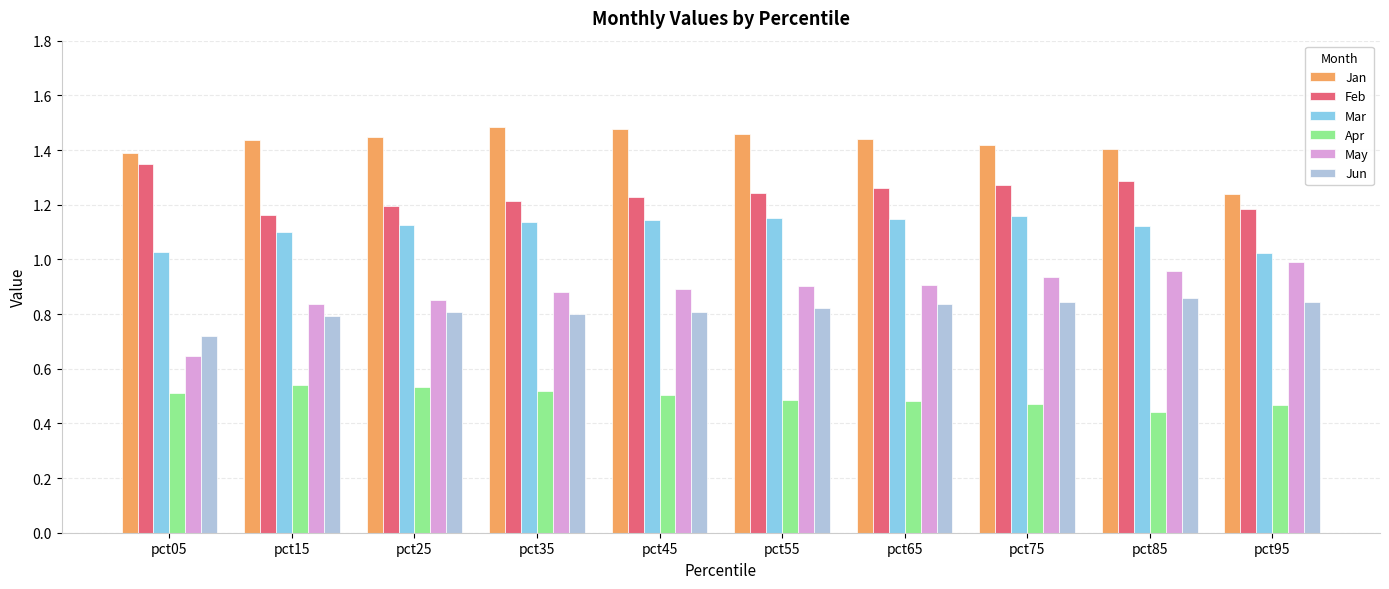

Rank the series by their maximum value, from lowest to highest.

Apr, Jun, May, Mar, Feb, Jan